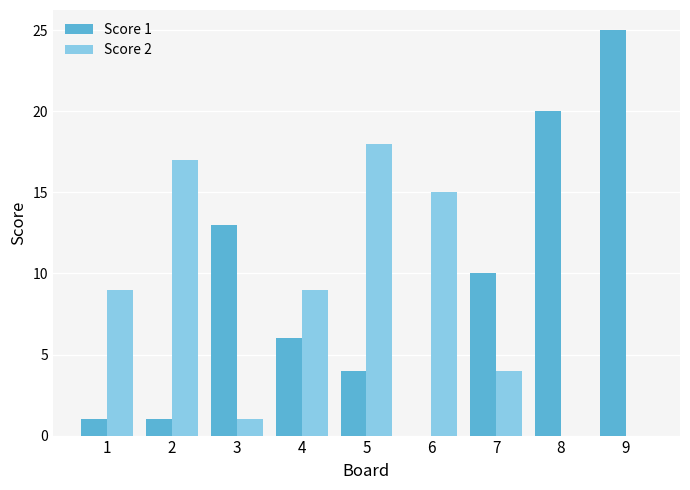

At which category is the sum across all series the highest?

9